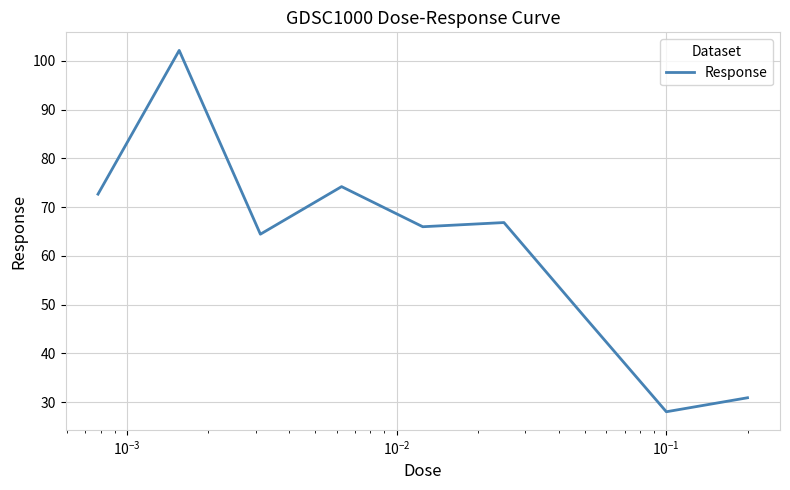

What is the minimum value shown in the chart?

28.0